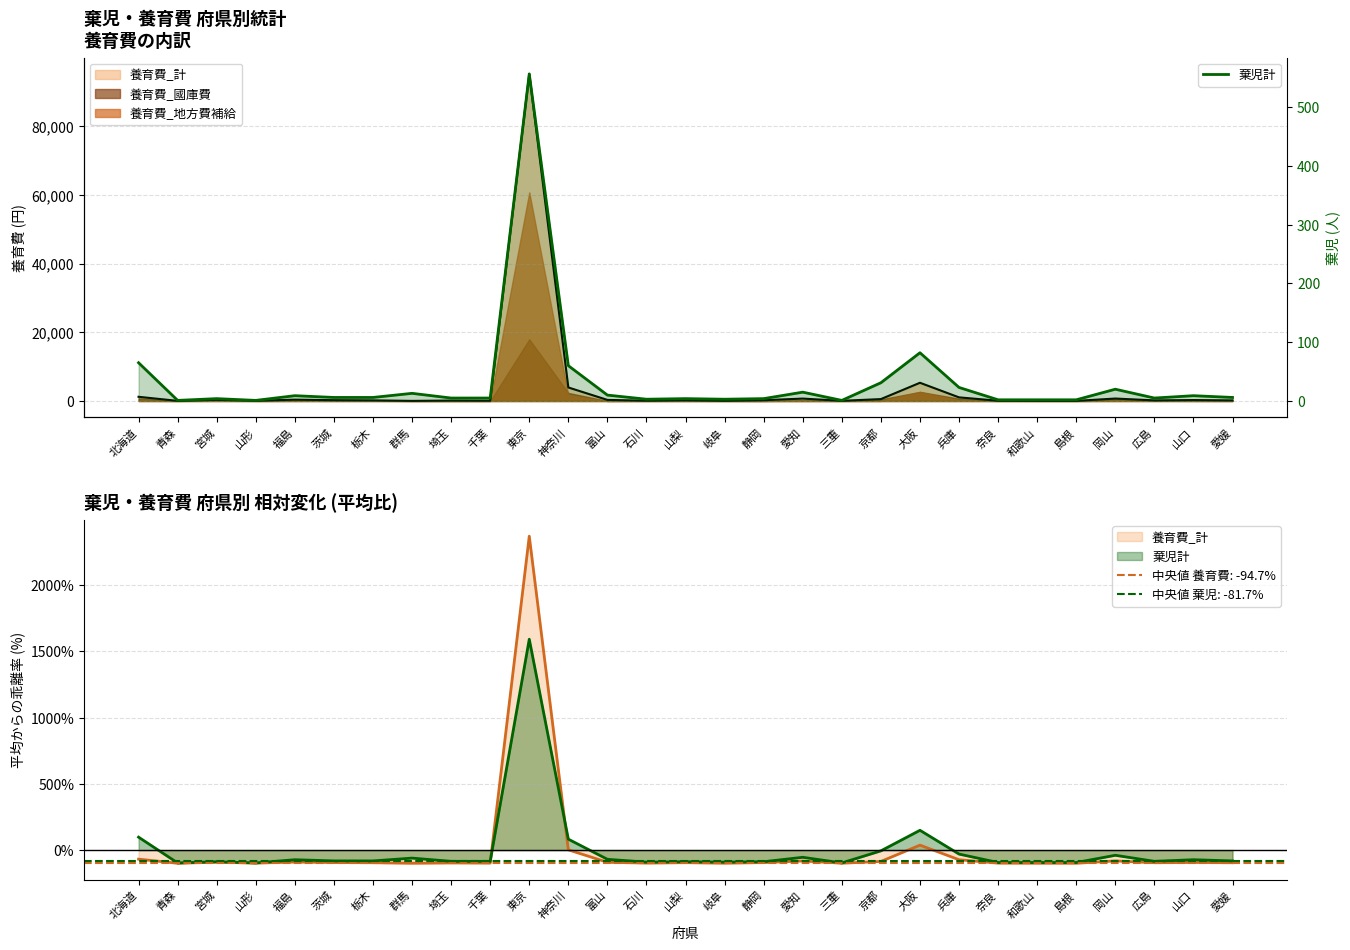

What is the sum of the values at 宮城 and 千葉?

9